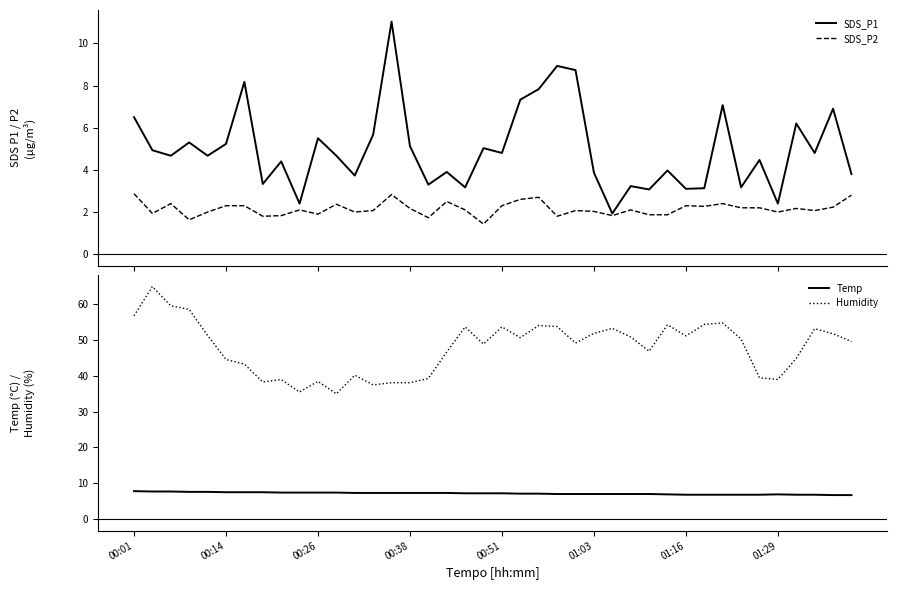

What is the minimum value shown in the chart?

1.4